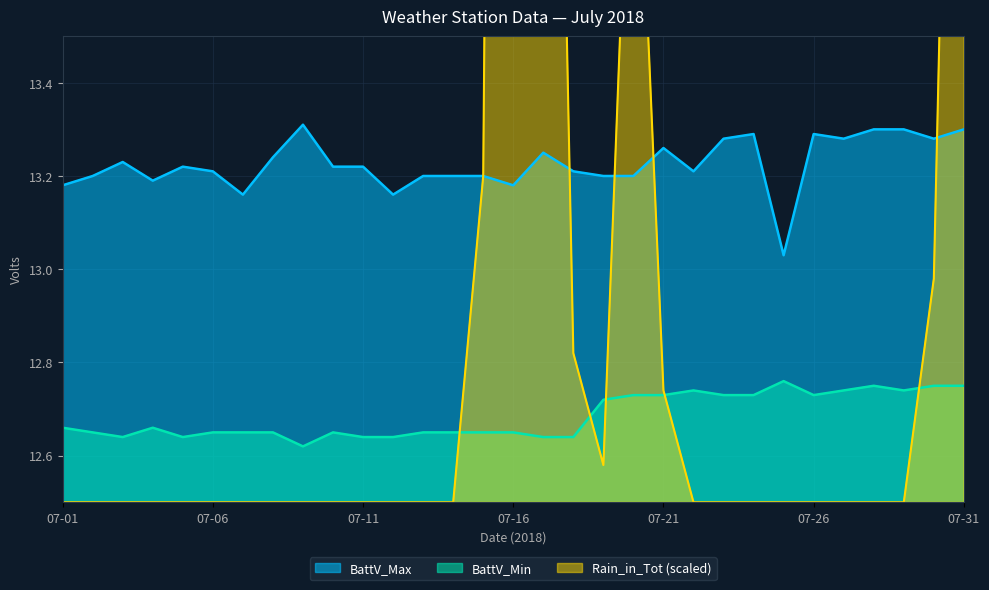

How many interior local valleys does the Rain_in_Tot series have?

1